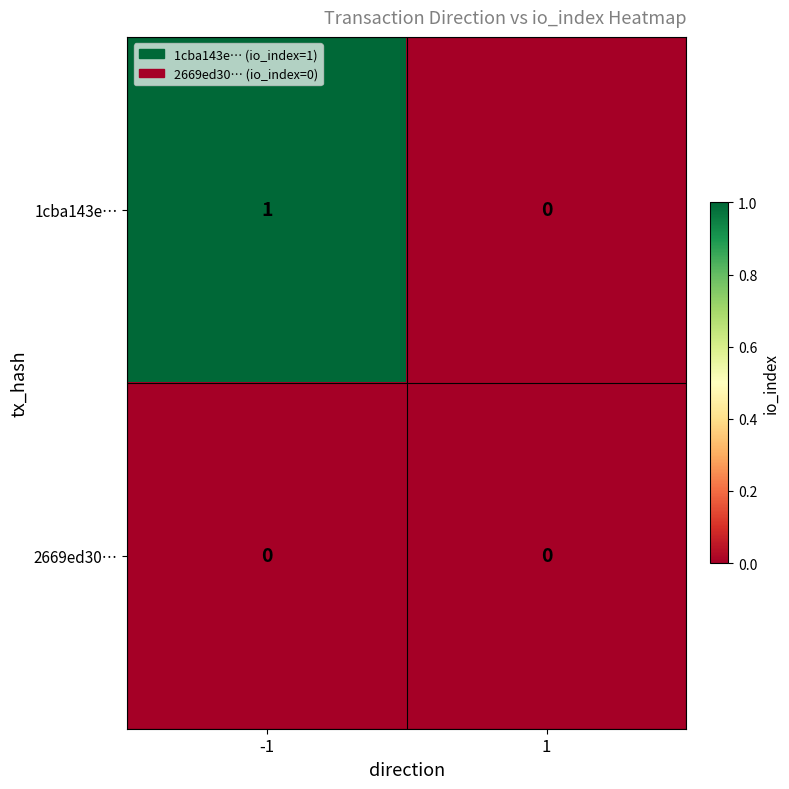

What is the total value across all series at -1?

1